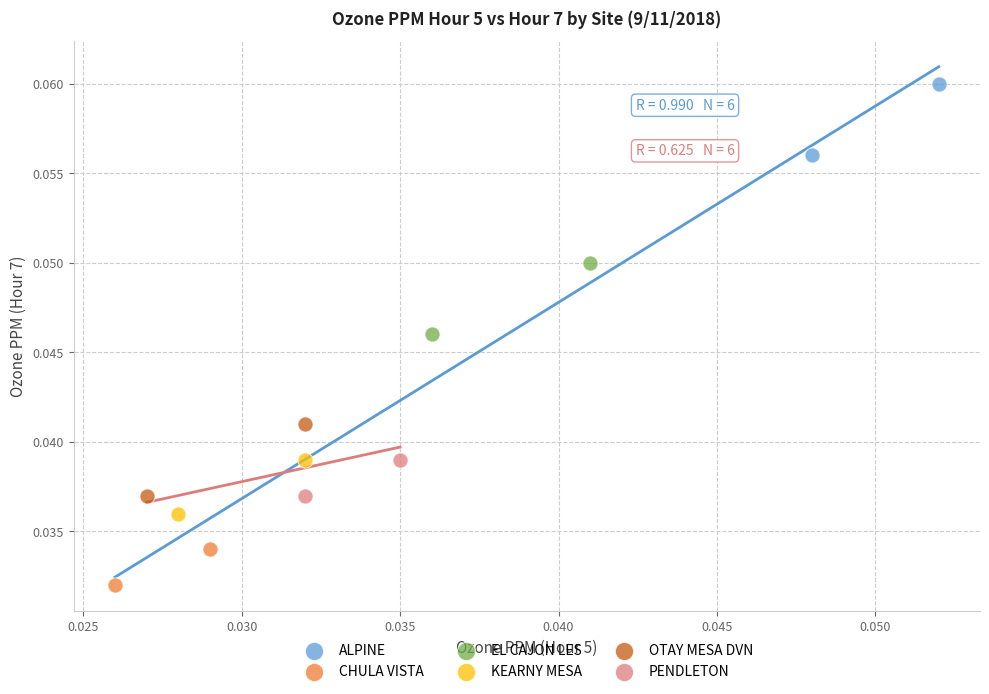

Which series reaches the minimum Y coordinate?

CHULA VISTA